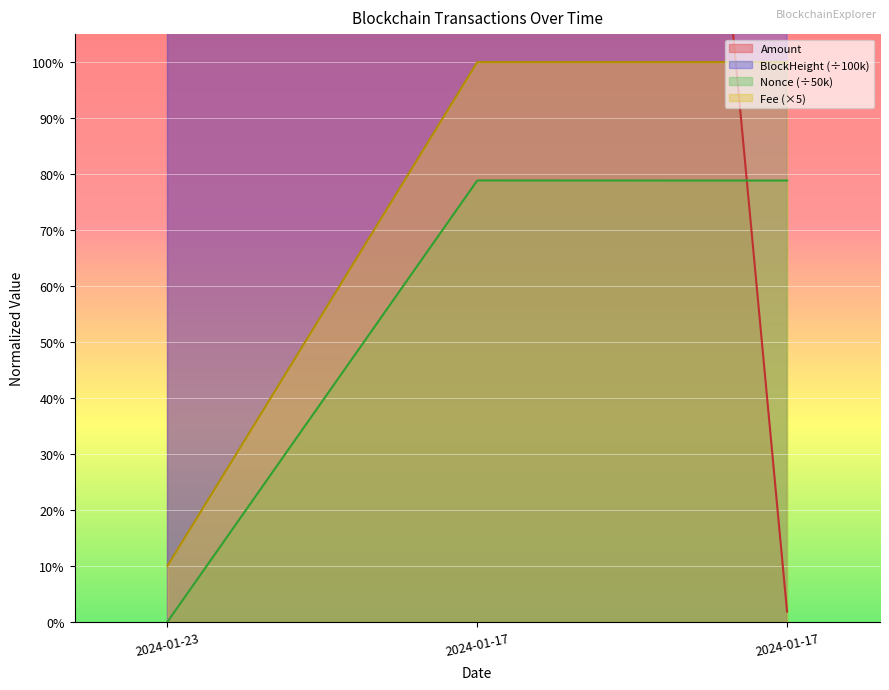

How many lines are shown in the chart?

4